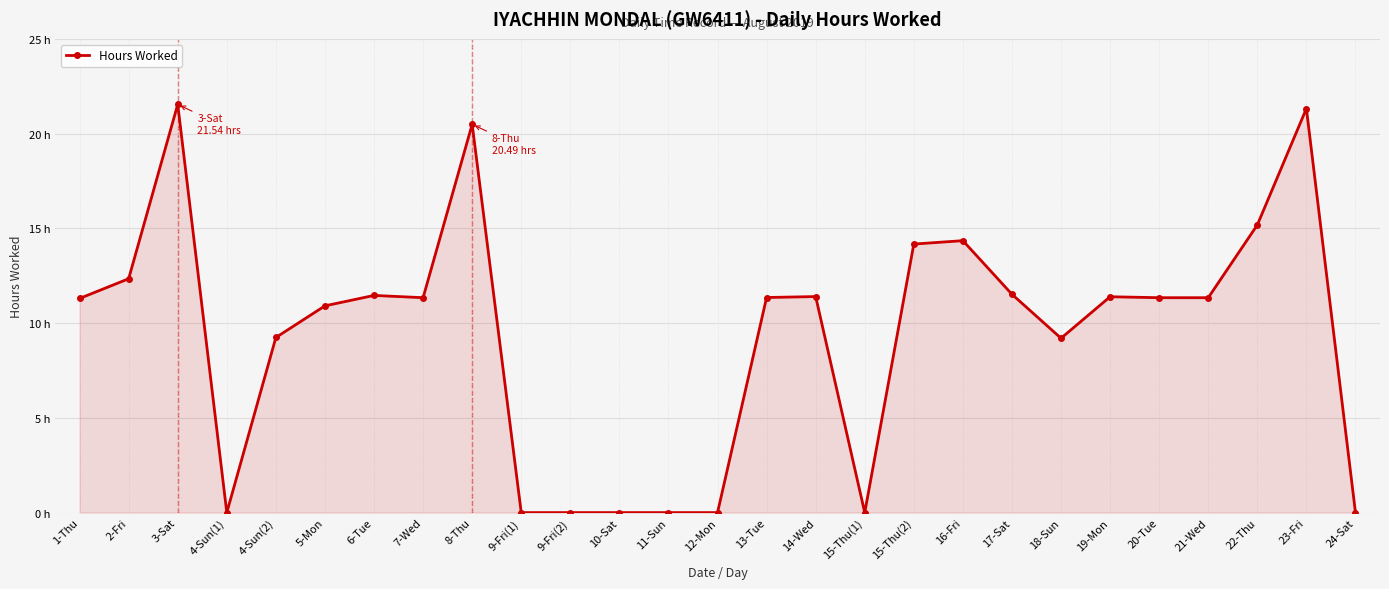

Reading left to right, list all the values displayed in this chart.

11.3	12.3	21.5	0.0	9.2	10.9	11.5	11.3	20.5	0.0	0.0	0.0	0.0	0.0	11.3	11.4	0.0	14.2	14.3	11.5	9.2	11.4	11.3	11.3	15.2	21.3	0.0